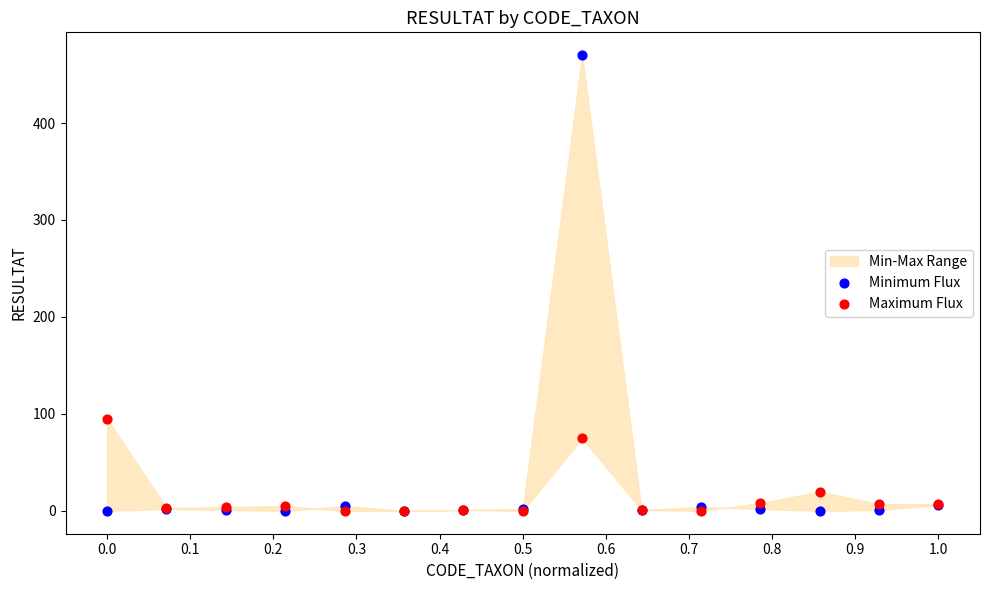

Across all series, what Y value is closest to 235?

95